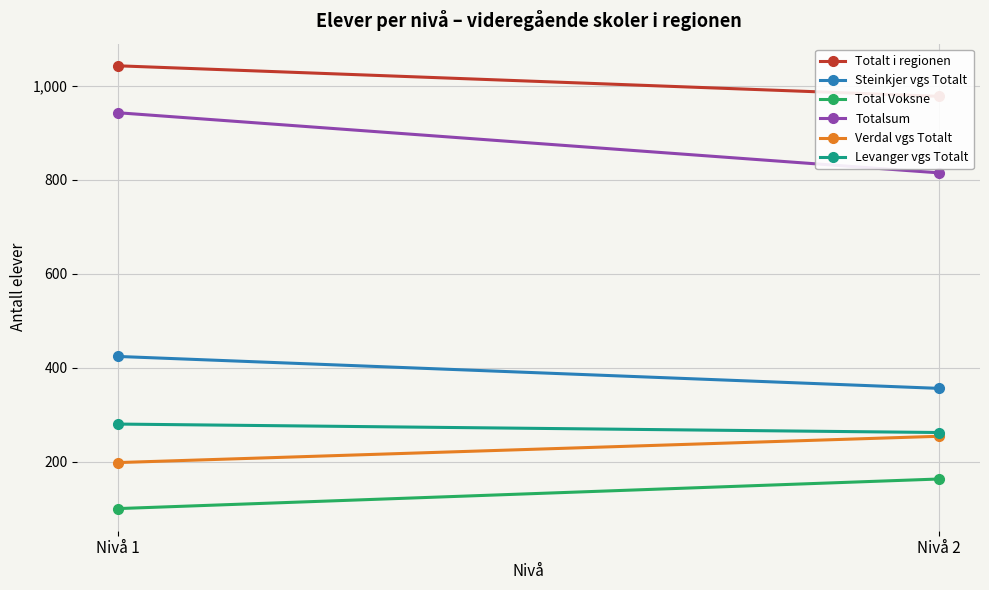

What is the spread (max minus min) of values at Nivå 1?

943